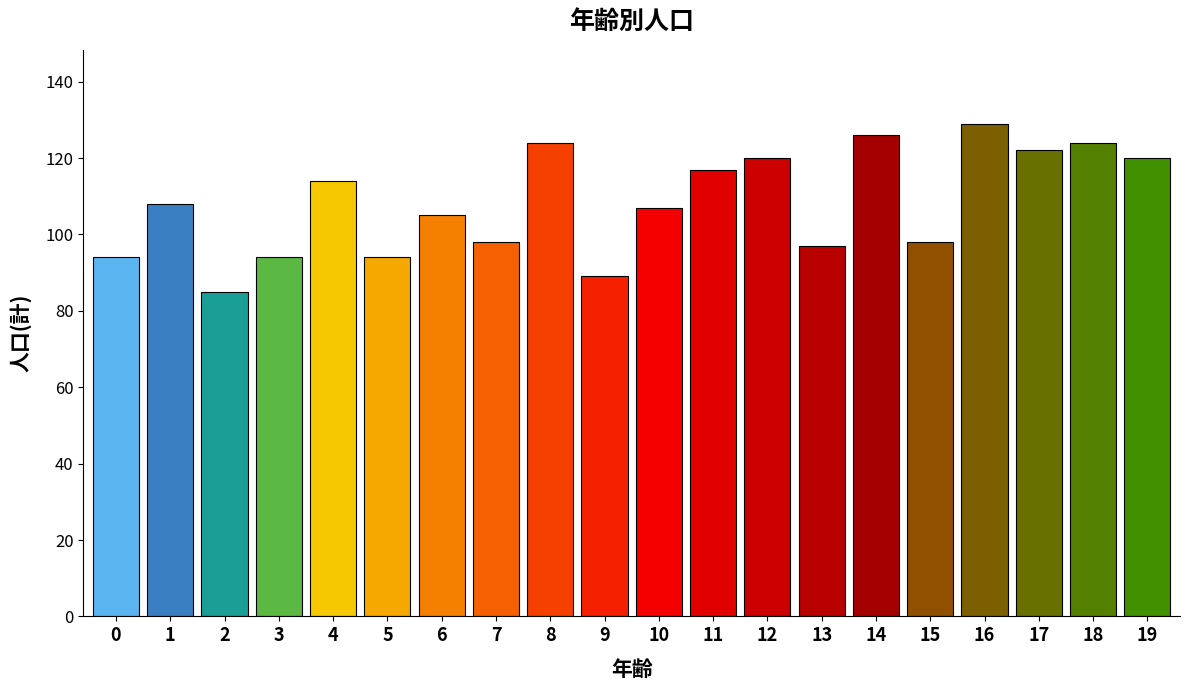

What is the approximate value at 13, to the nearest 5?

95